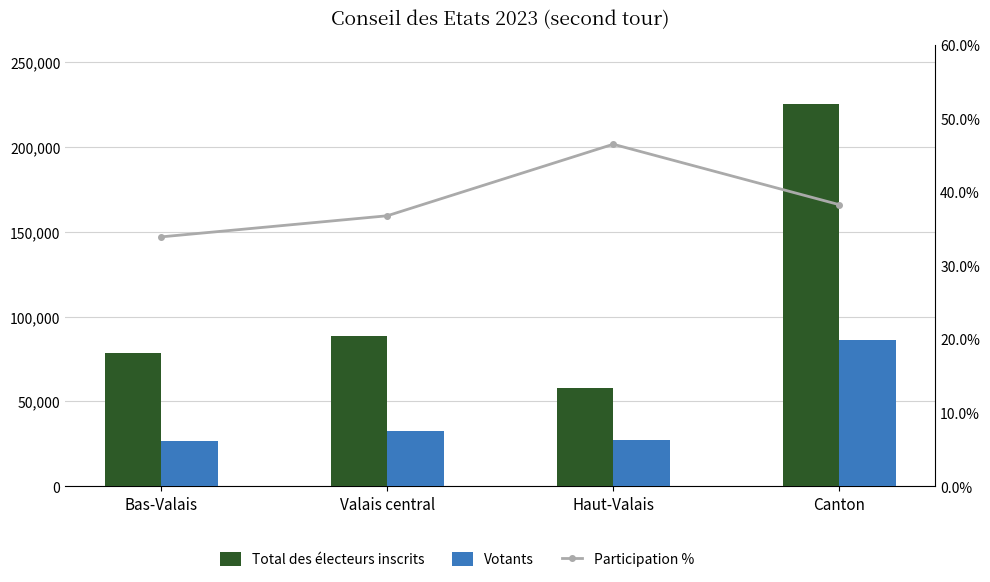

What is the total value across all series at Canton?

311648.3